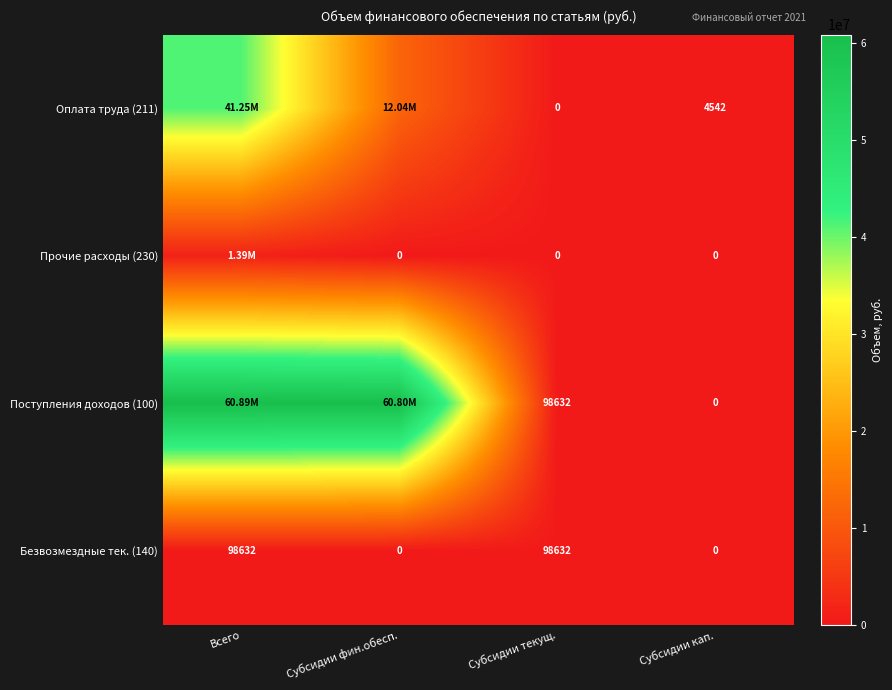

Is the value of Поступления доходов (100) at Субсидии кап. greater than the value of Оплата труда (211) at Субсидии кап.?

No